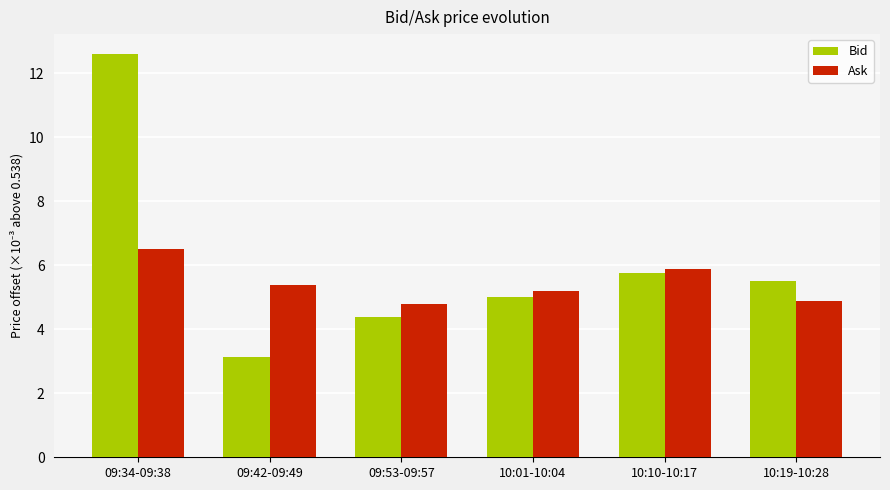

Reading right to left, list all the values displayed in this chart.

Bid: 10:19-10:28=5.5	10:10-10:17=5.8	10:01-10:04=5.0	09:53-09:57=4.4	09:42-09:49=3.1	09:34-09:38=12.6
Ask: 10:19-10:28=4.9	10:10-10:17=5.9	10:01-10:04=5.2	09:53-09:57=4.8	09:42-09:49=5.4	09:34-09:38=6.5